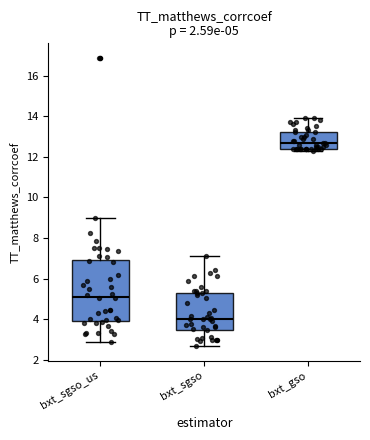

Comparing the boxes themselves (not the whiskers), which one is the tallest?

bxt_sgso_us